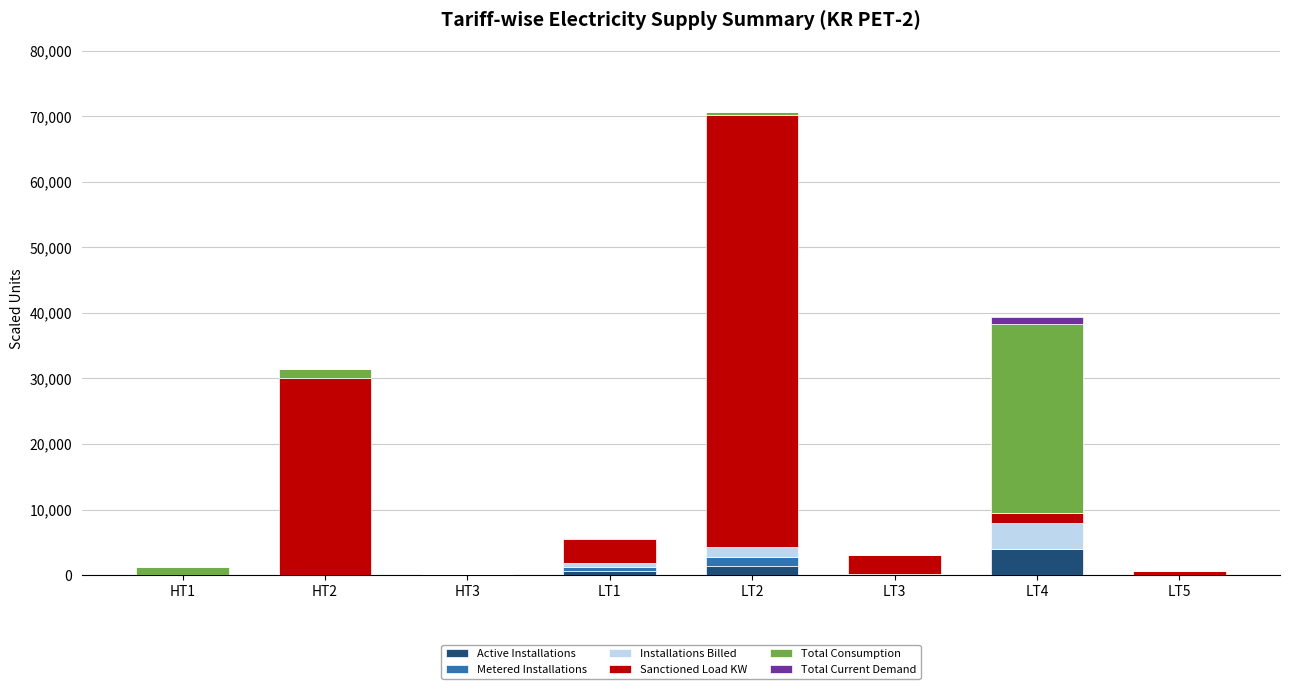

At which label does Active Installations reach its peak?

LT4